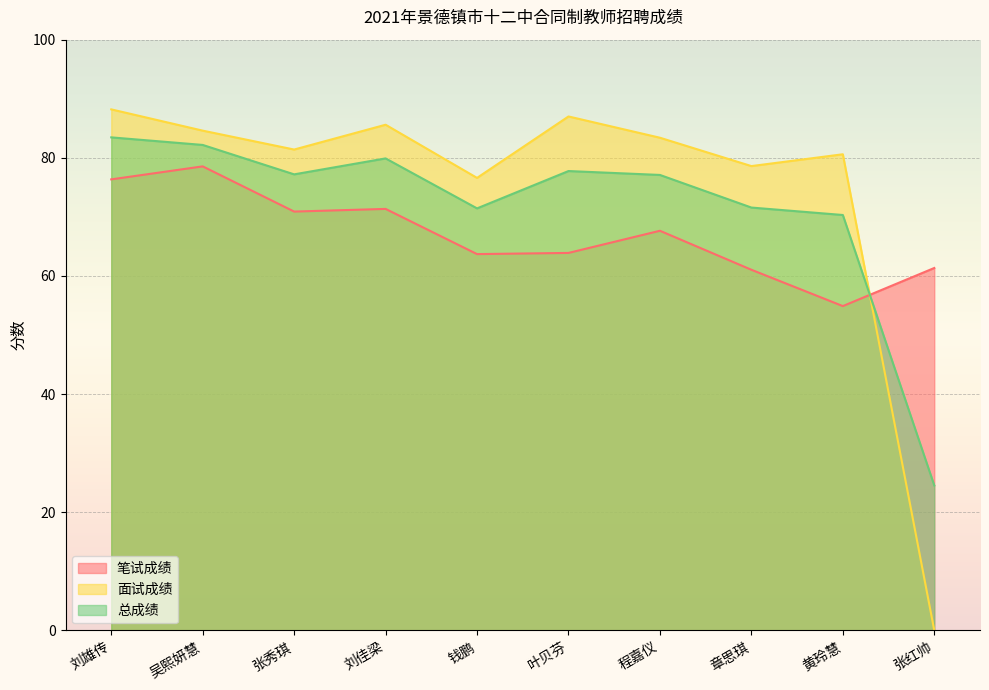

What is the label of the 4th point from the right?

程嘉仪